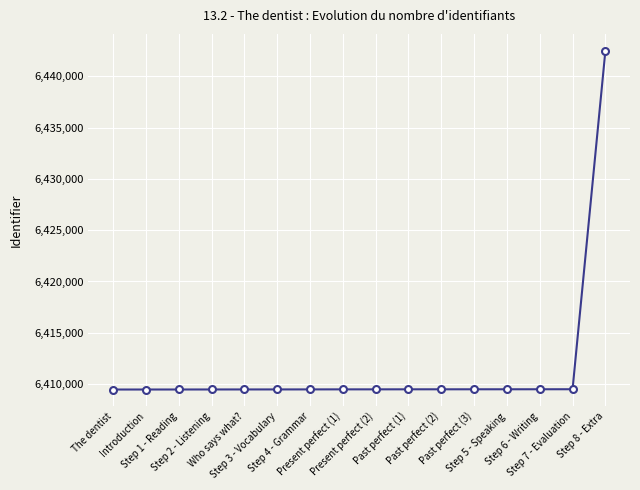

The value at Step 2 - Listening is 3065298. True or false?

False